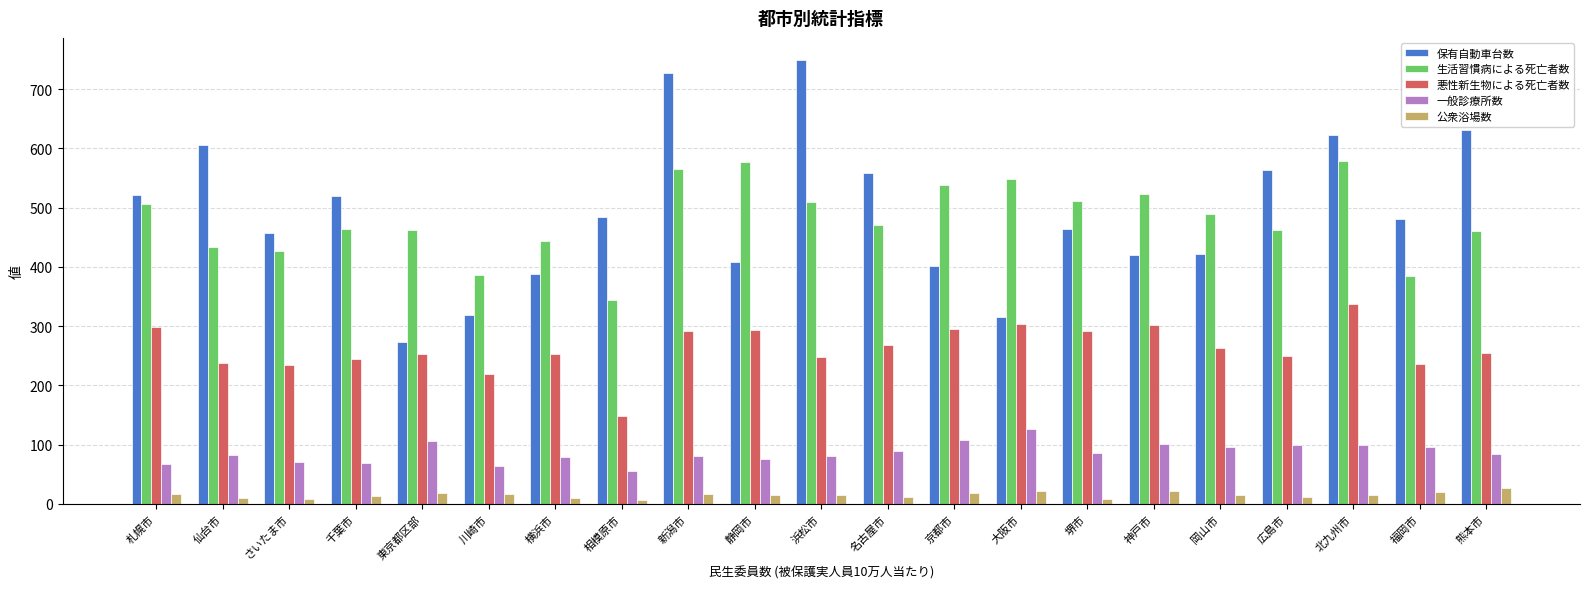

At how many categories does at least one series exceed 61?

21